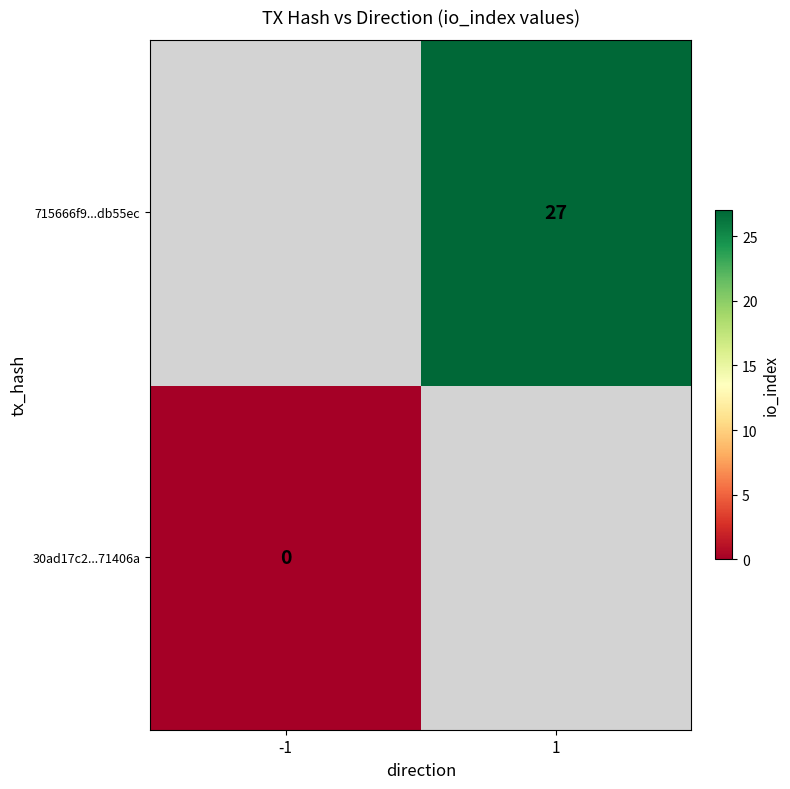

The 715666f9...db55ec series shows 10 at 1. True or false?

False